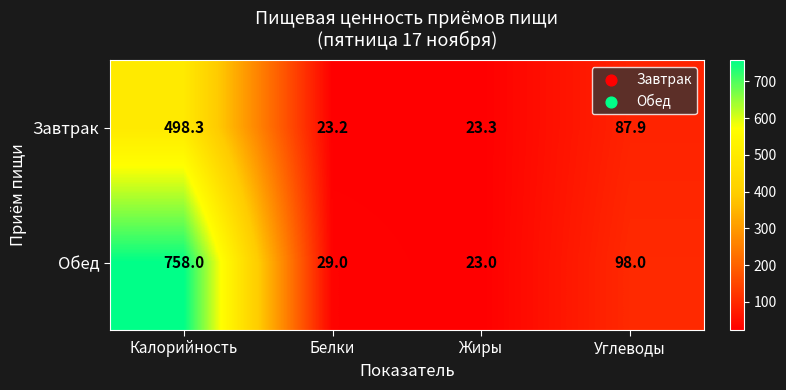

Count the number of data series in this chart.

2